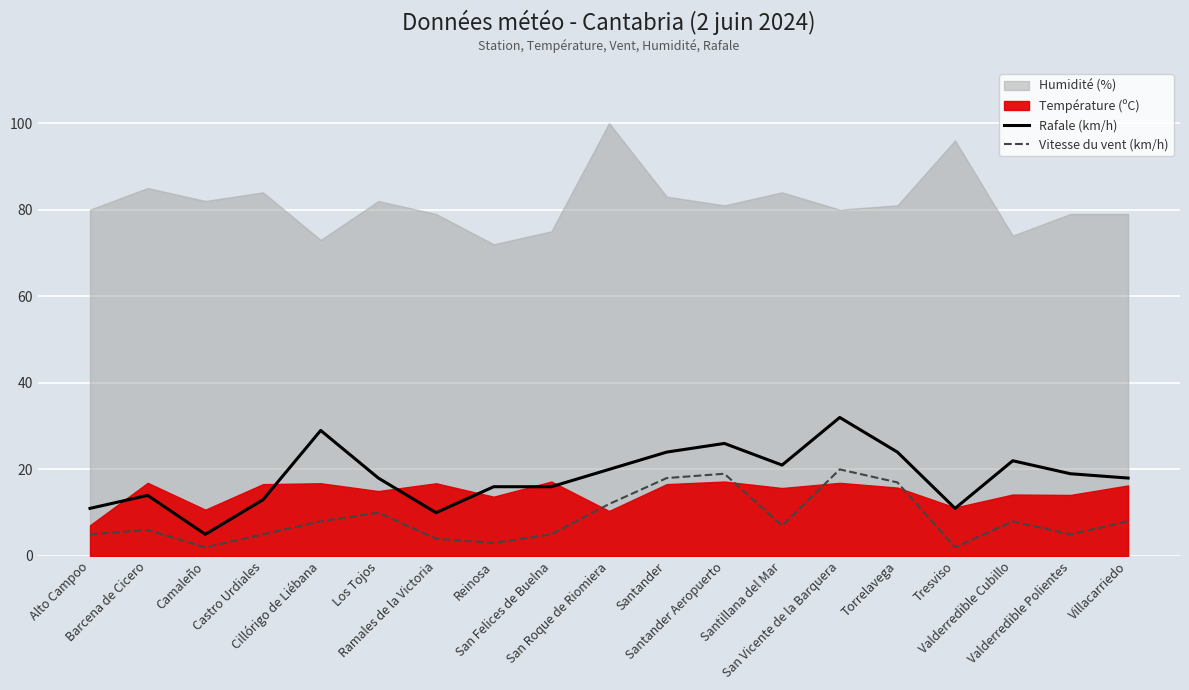

How many interior local valleys does the Vitesse du vent (km/h) series have?

5